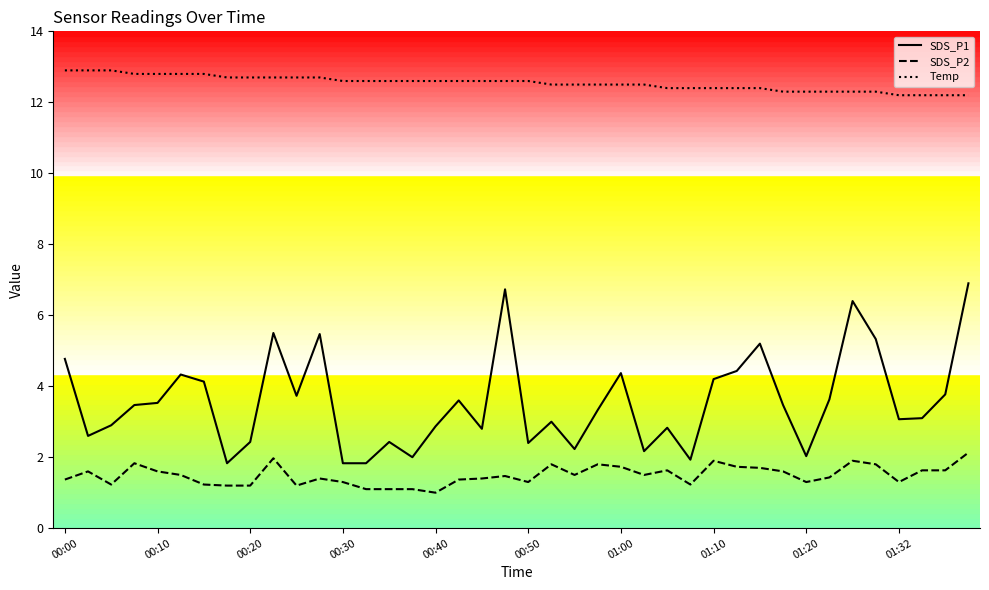

Rank the series by their average value, from highest to lowest.

Temp, SDS_P1, SDS_P2